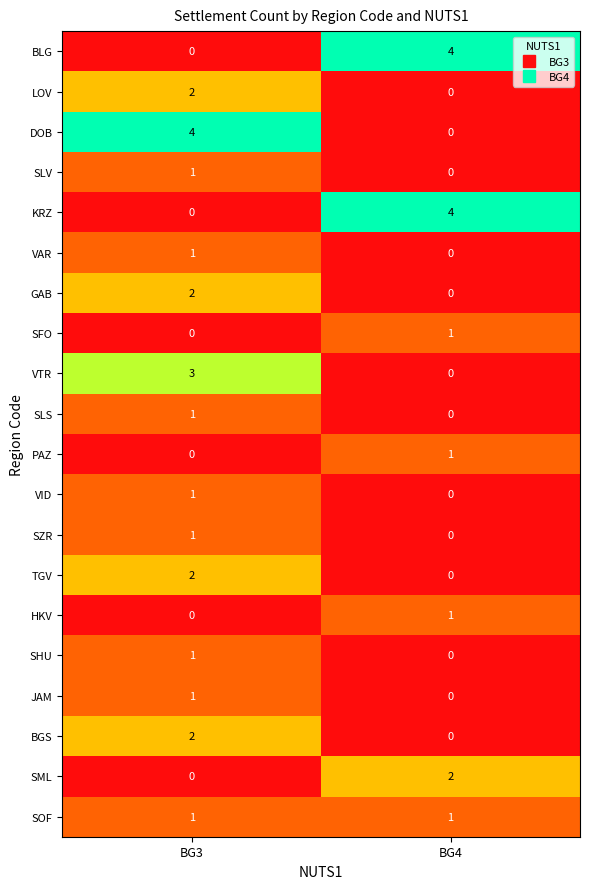

How many series are shown in this chart?

20